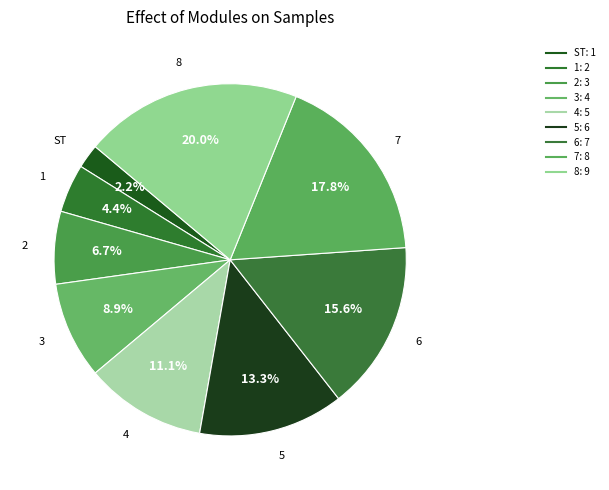

The 6 slice represents 1% of the pie. True or false?

False